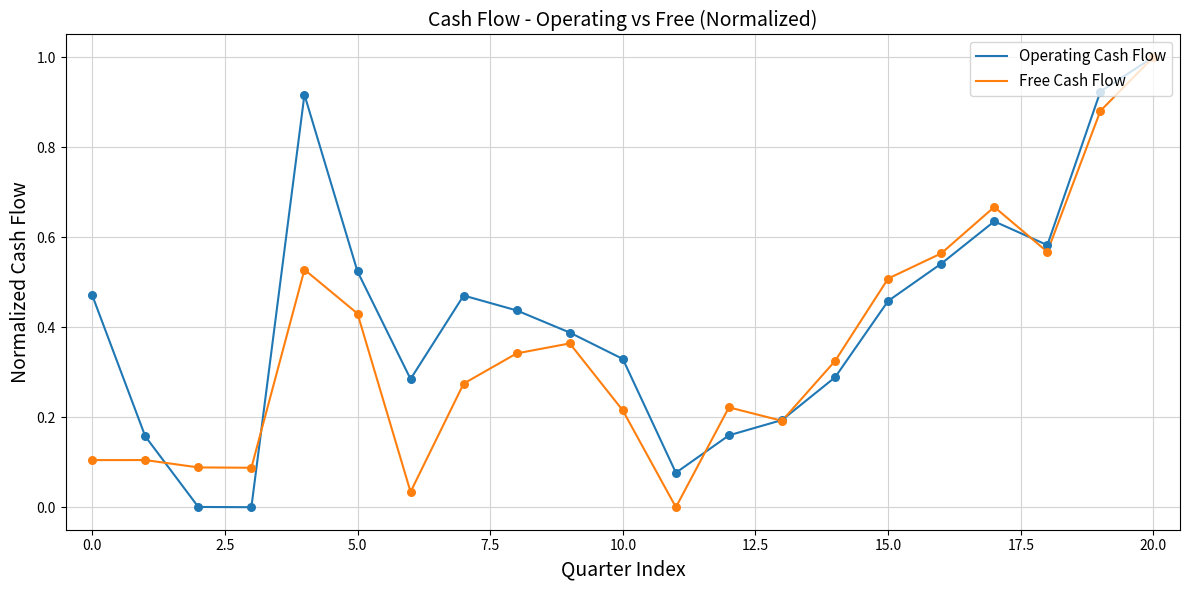

Which series has the largest total across all categories?

Operating Cash Flow